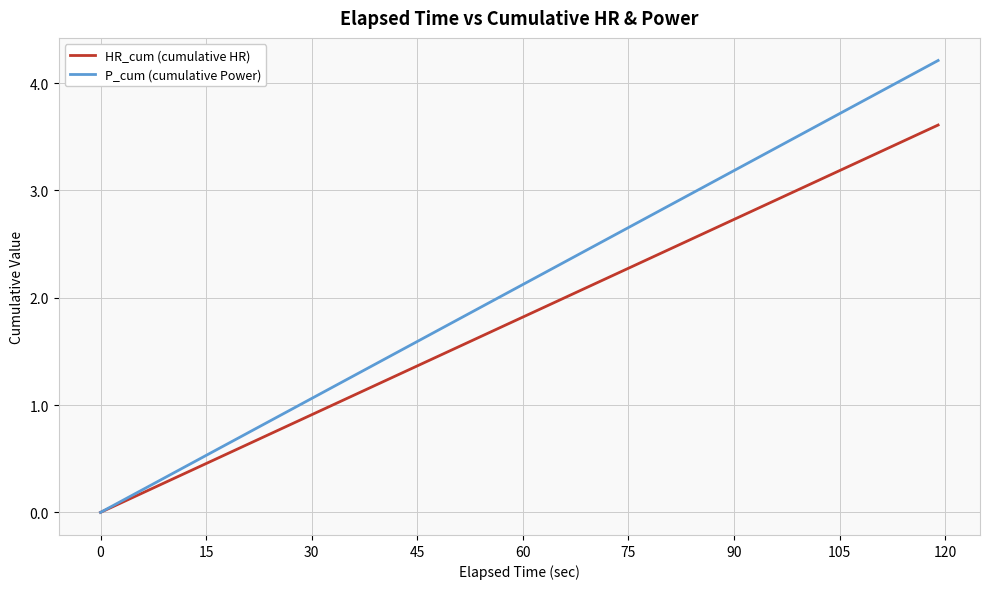

Does the chart have visible grid lines?

Yes